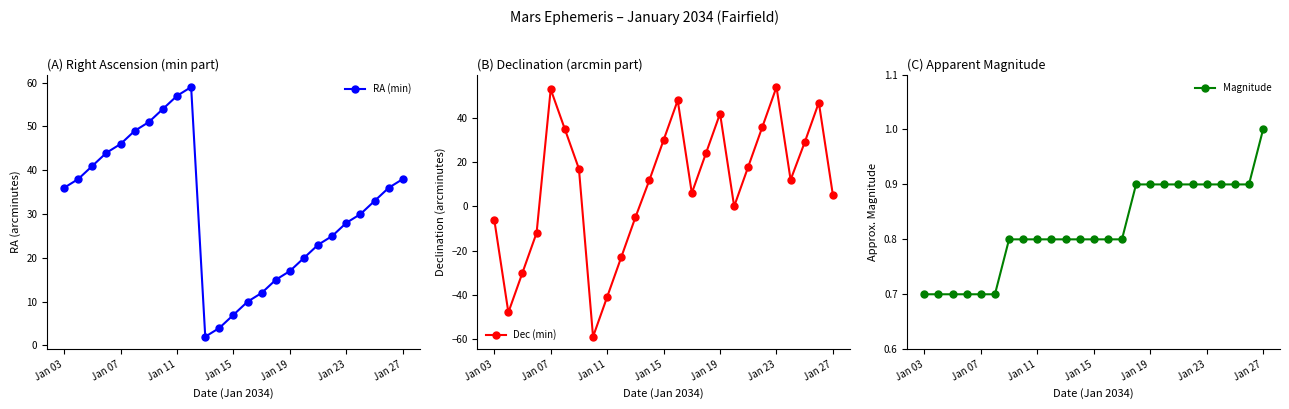

Reading left to right, list all the values displayed in this chart.

RA (min): 36.0	38.0	41.0	44.0	46.0	49.0	51.0	54.0	57.0	59.0	2.0	4.0	7.0	10.0	12.0	15.0	17.0	20.0	23.0	25.0	28.0	30.0	33.0	36.0	38.0
Dec (min): -6.0	-48.0	-30.0	-12.0	53.0	35.0	17.0	-59.0	-41.0	-23.0	-5.0	12.0	30.0	48.0	6.0	24.0	42.0	0.0	18.0	36.0	54.0	12.0	29.0	47.0	5.0
Magnitude: 0.7	0.7	0.7	0.7	0.7	0.7	0.8	0.8	0.8	0.8	0.8	0.8	0.8	0.8	0.8	0.9	0.9	0.9	0.9	0.9	0.9	0.9	0.9	0.9	1.0